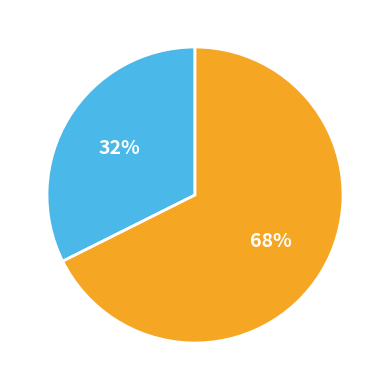

Is there a majority slice in this chart?

Yes